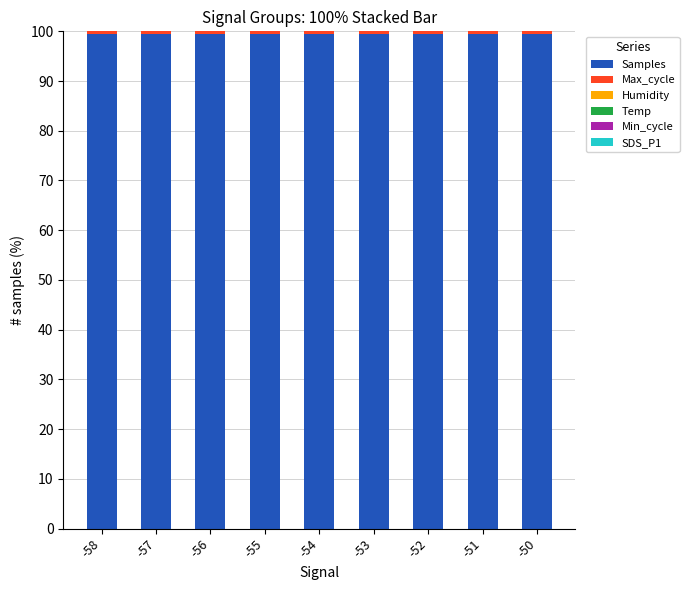

Does the chart contain stacked bars?

Yes